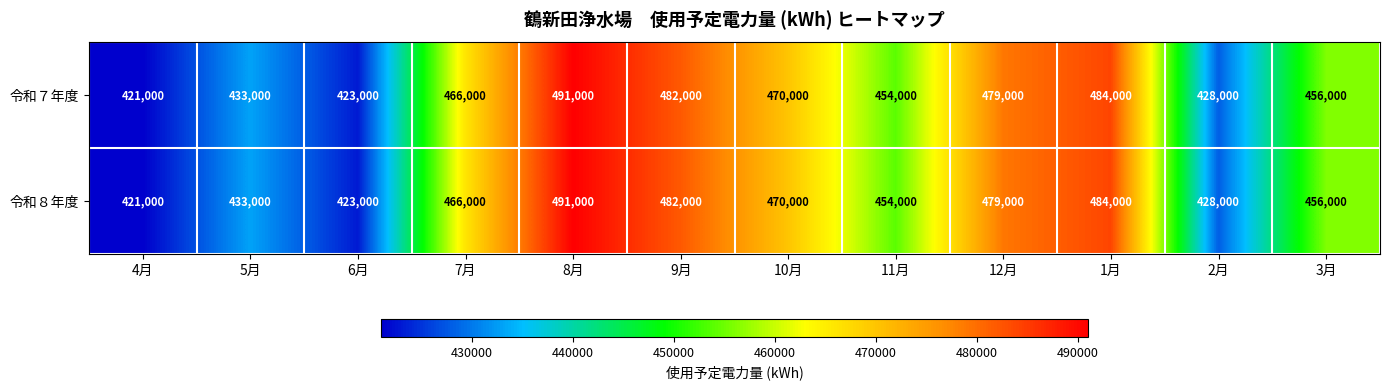

Reading right to left, extract all data points from this chart.

令和７年度: 456000	428000	484000	479000	454000	470000	482000	491000	466000	423000	433000	421000
令和８年度: 456000	428000	484000	479000	454000	470000	482000	491000	466000	423000	433000	421000